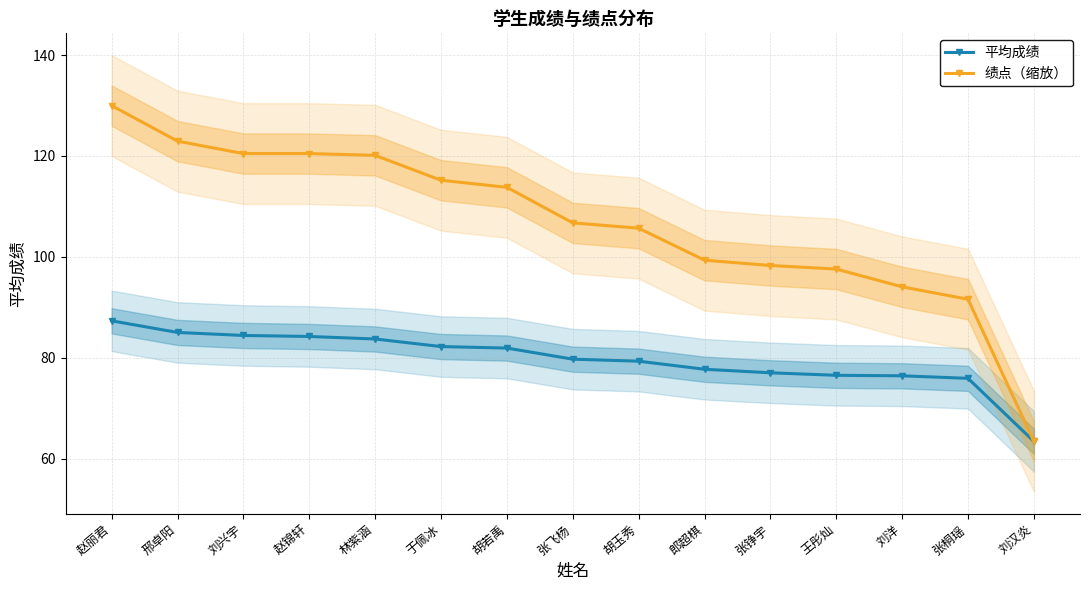

Is it true that 平均成绩 equals 37.9 at 邢卓阳?

False